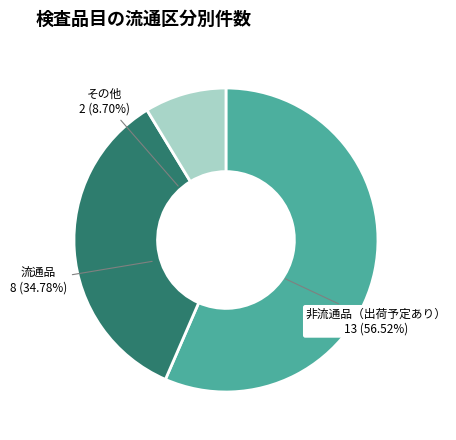

To the nearest percent, what is the difference between the 非流通品（出荷予定あり） and 流通品 slice percentages?

22%